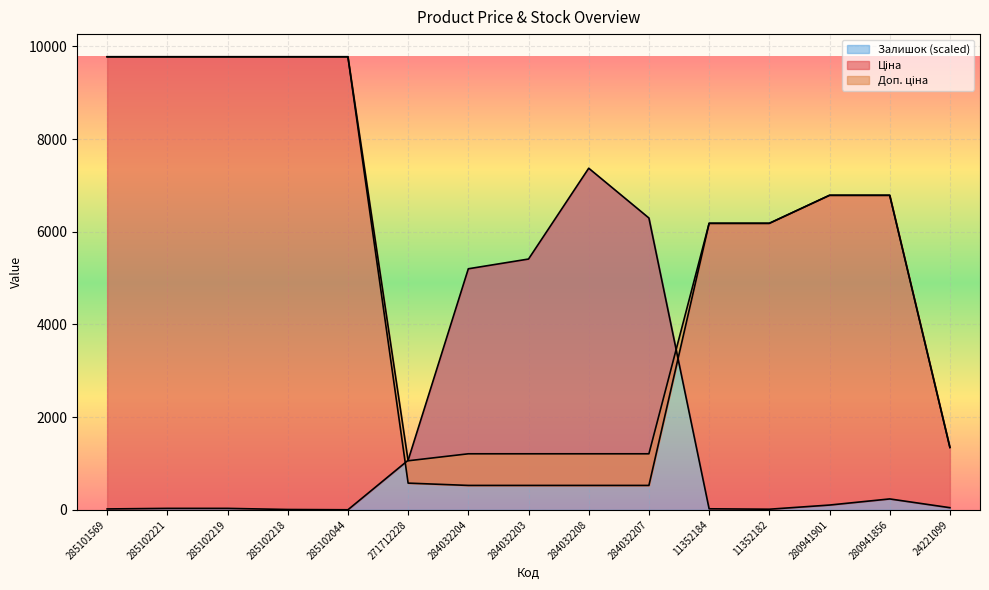

Which series changed the most between 285102221 and 284032204?

Ціна